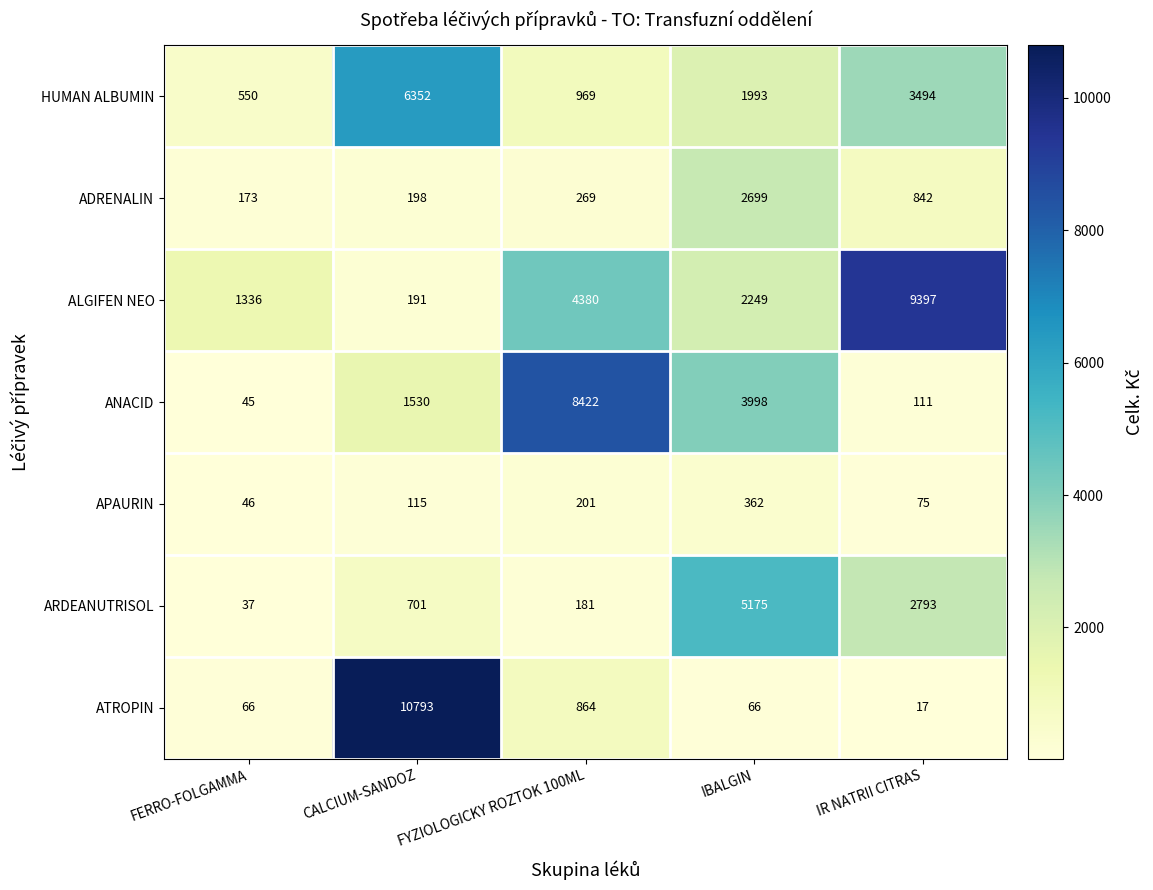

At which category does the chart reach its peak across all series?

CALCIUM-SANDOZ